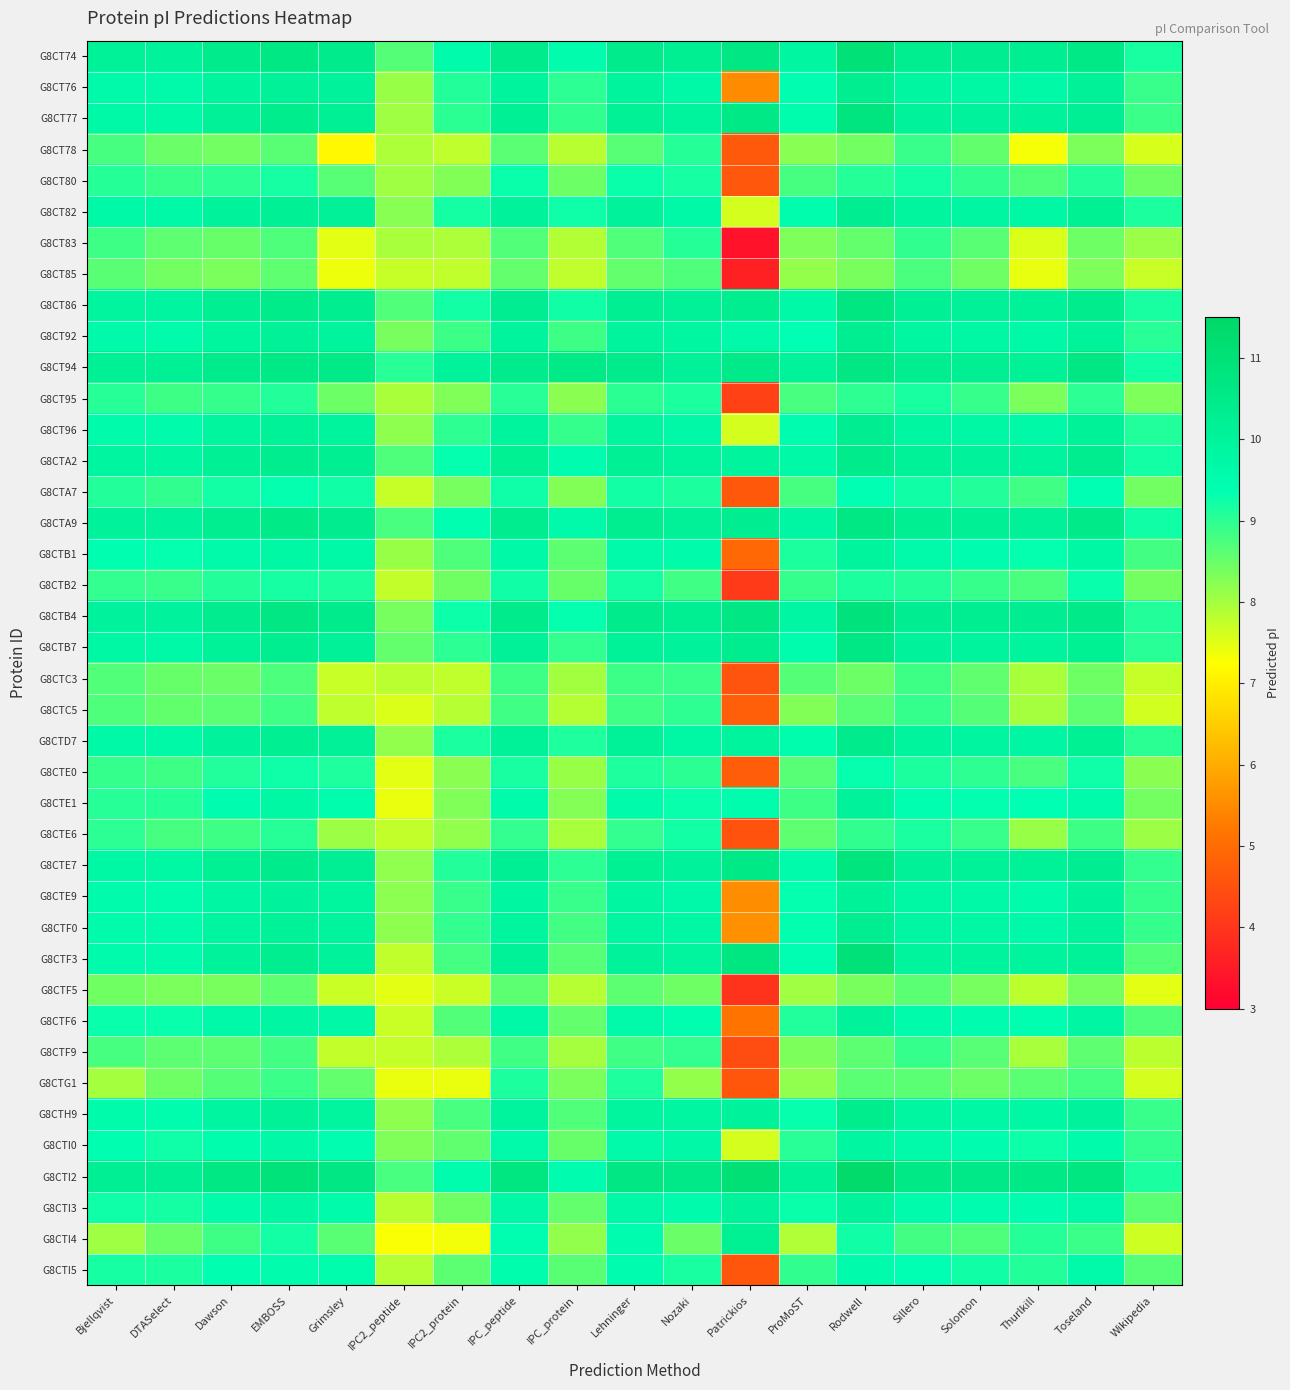

How many categories are shown in the chart?

19